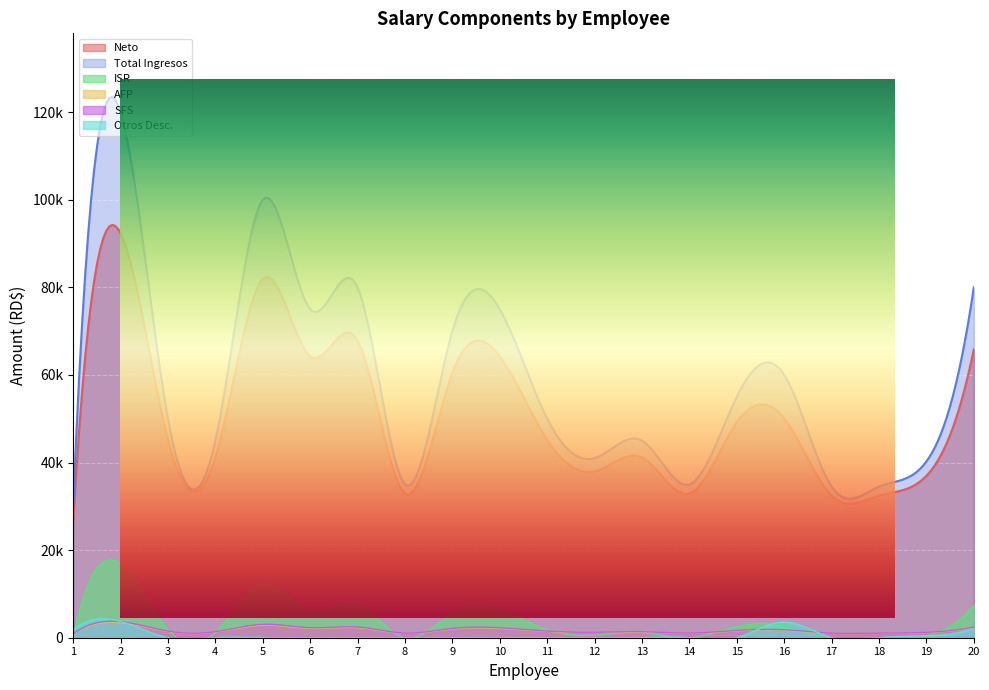

Where is Otros Desc. nearest to the value 1873?

1